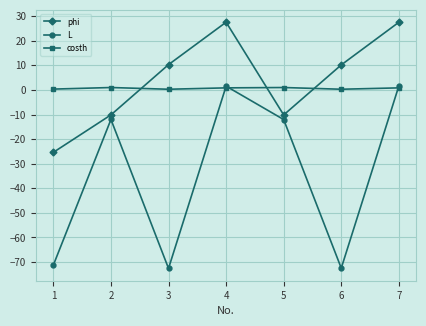

How many lines are shown in the chart?

3